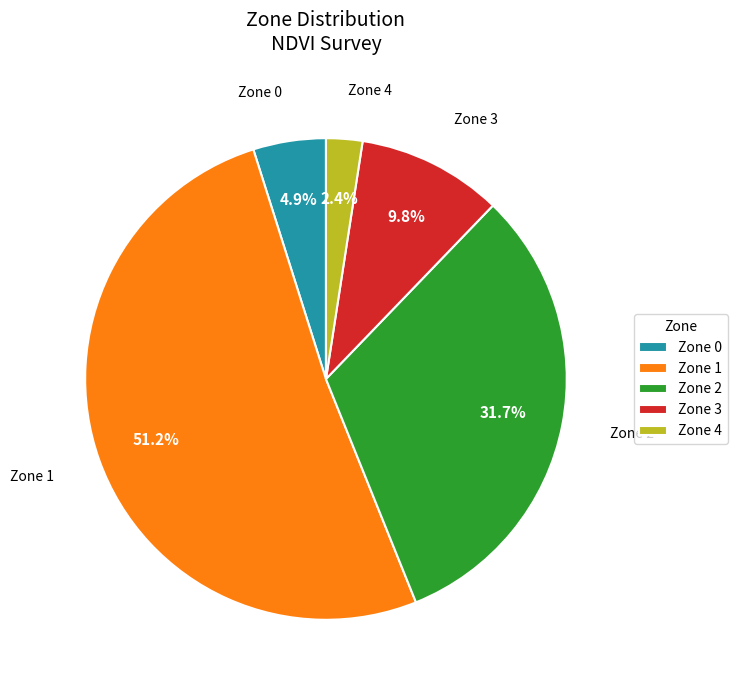

Is it true that Zone 1 is 22% of the pie?

False